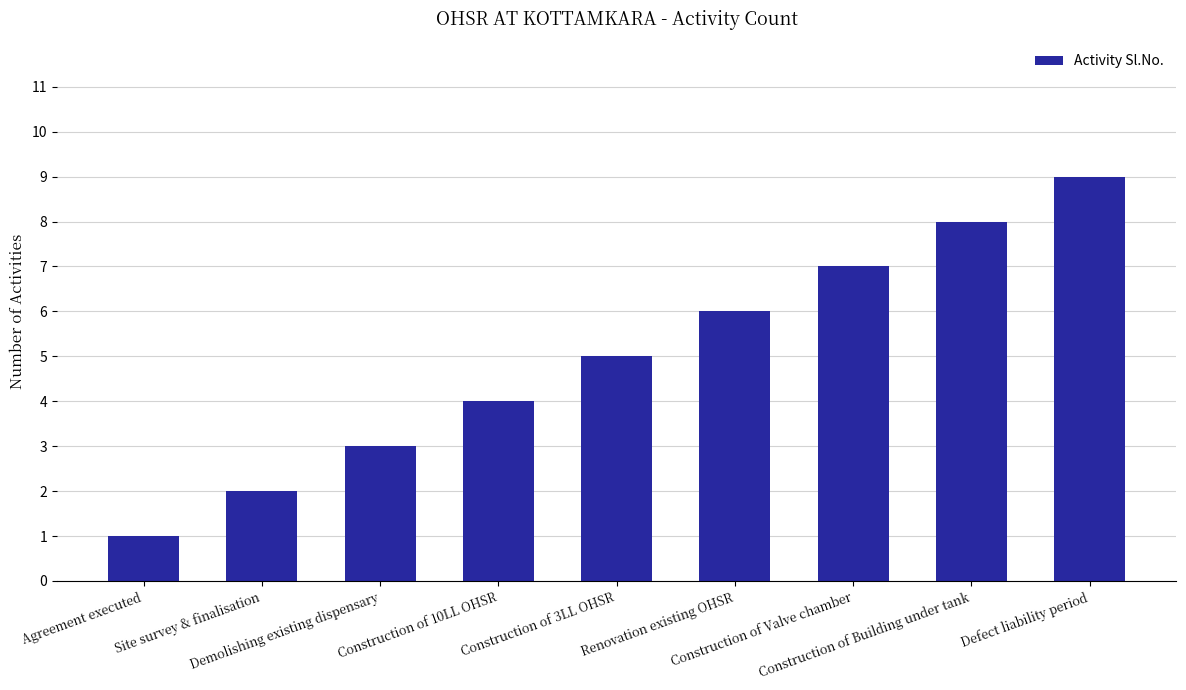

What position from the left is Agreement executed?

1